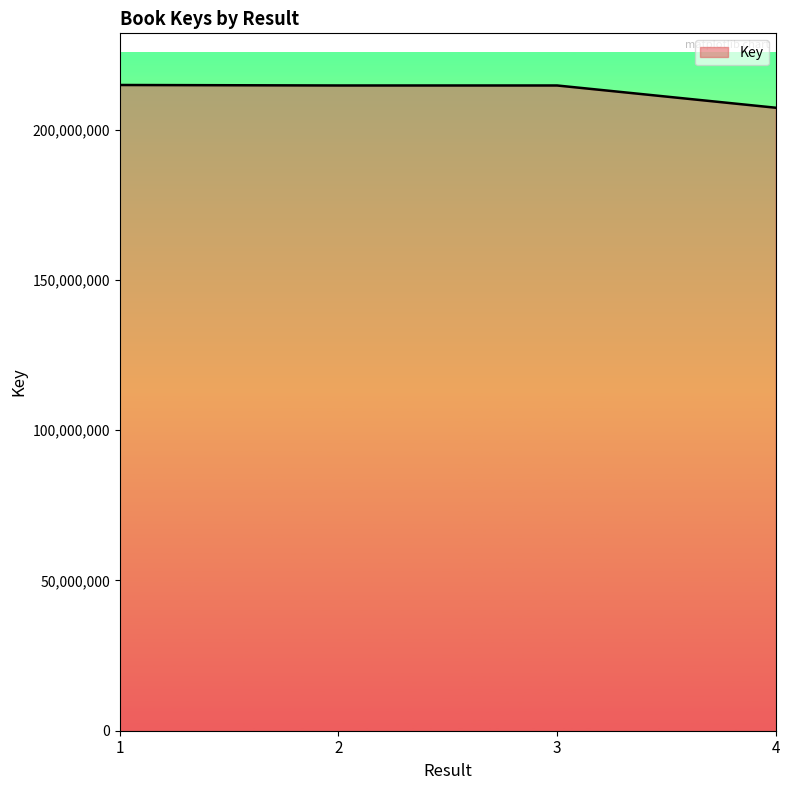

What is the difference between the maximum and second lowest values?

163173